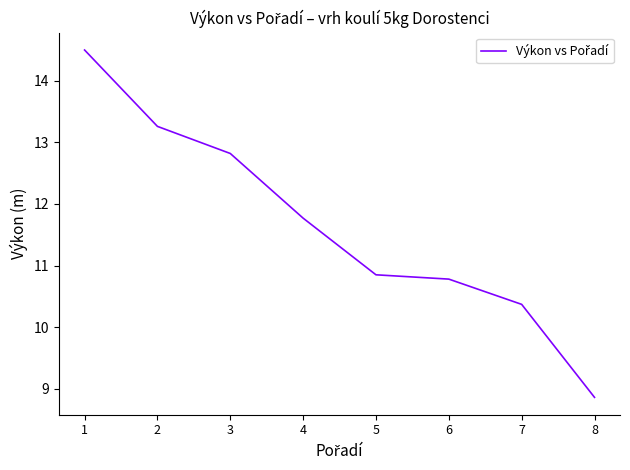

What is the approximate value at 7?

10.4